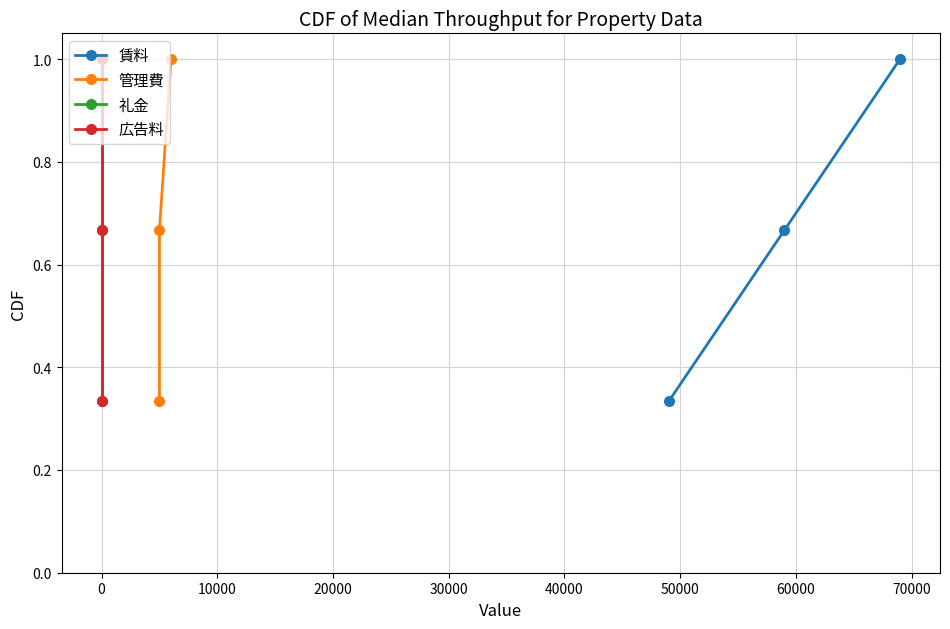

Reading left to right, list all the values displayed in this chart.

賃料: 0.3	0.7	1.0
管理費: 0.3	0.7	1.0
礼金: 0.3	0.7	1.0
広告料: 0.3	0.7	1.0